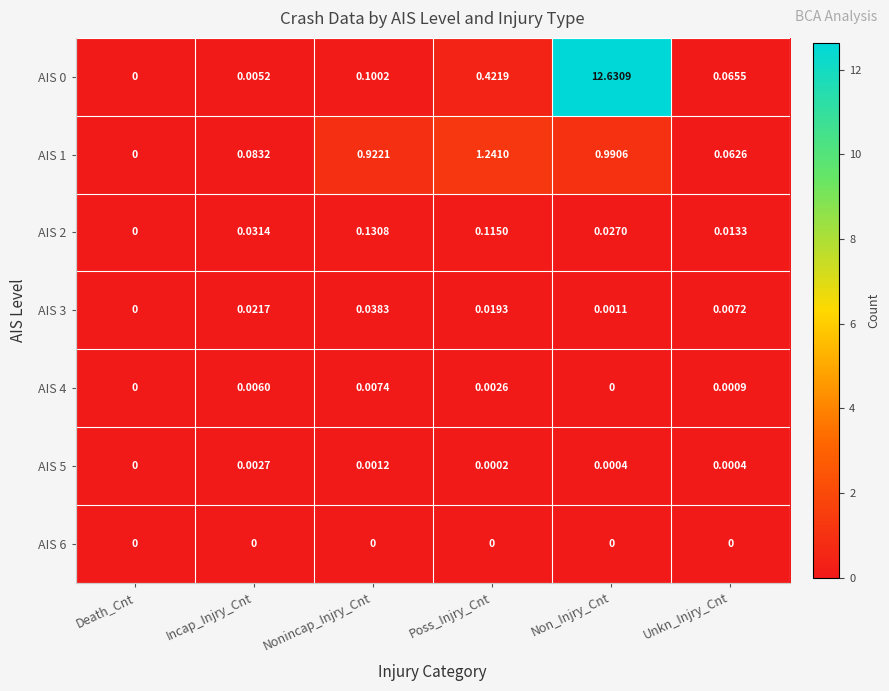

Rank the categories by AIS 0 value from highest to lowest.

Non_Injry_Cnt, Poss_Injry_Cnt, Nonincap_Injry_Cnt, Unkn_Injry_Cnt, Incap_Injry_Cnt, Death_Cnt